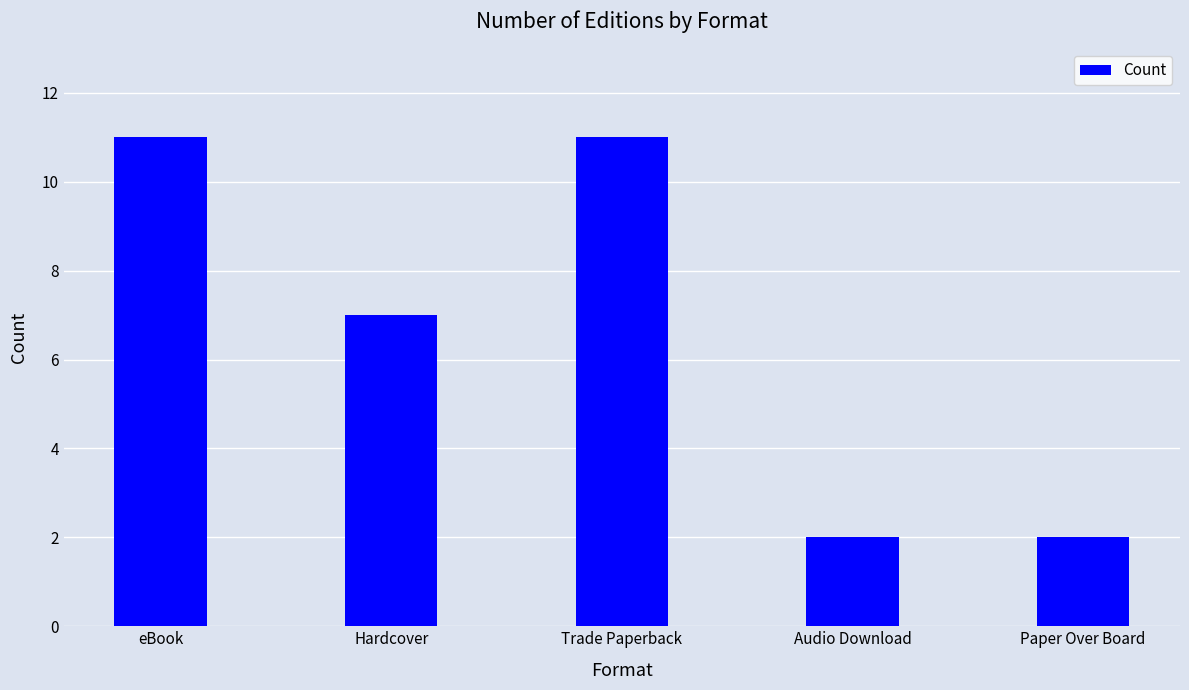

The value at Hardcover is 10. True or false?

False